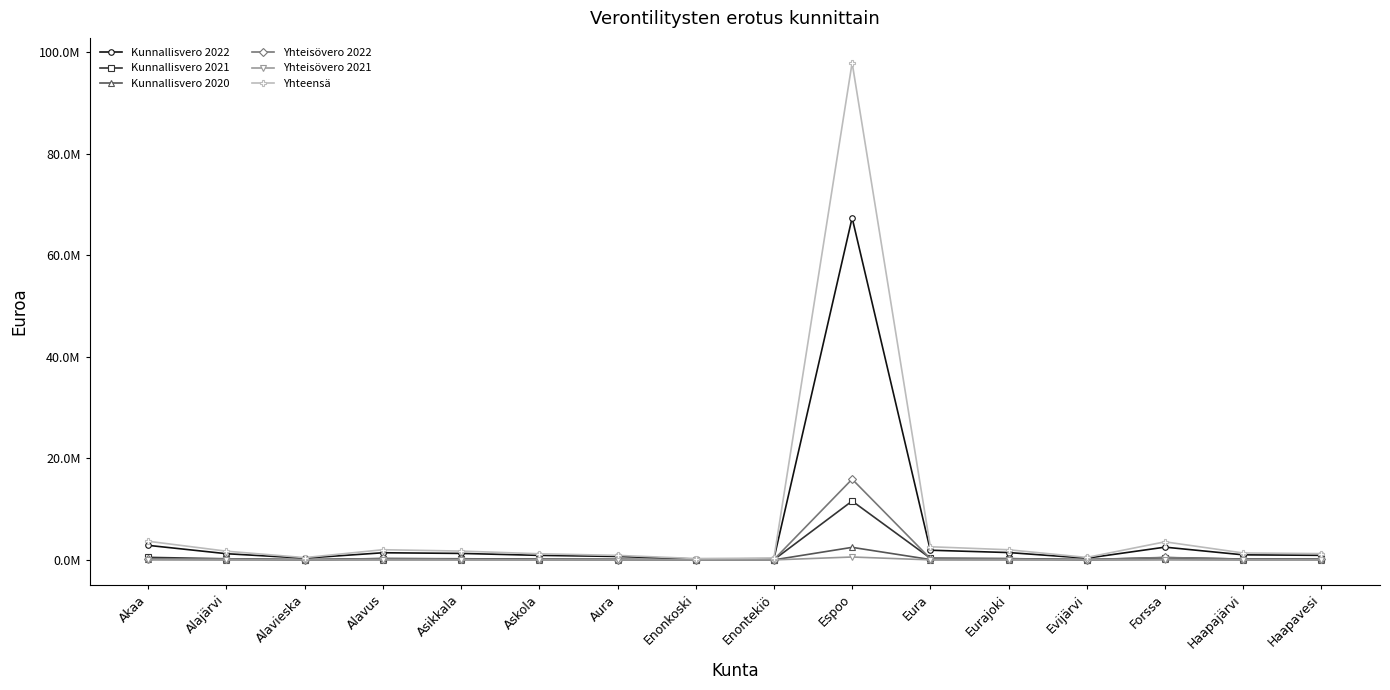

Does the chart have visible grid lines?

No